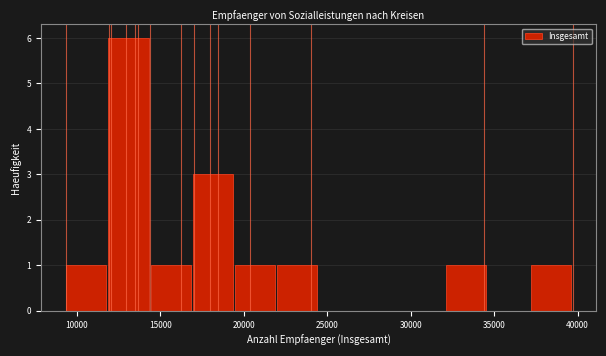

Reading left to right, transcribe this chart: for each bar, give the range it covers on the x-axis and its height. Neither the bar edges nor the heights are printed on the chart, so give them approximately, as read against the axes.

9500 to 12000: 1
12000 to 14500: 6
14500 to 17000: 1
17000 to 19500: 3
19500 to 22000: 1
22000 to 24500: 1
24500 to 27000: 0
27000 to 29500: 0
29500 to 32000: 0
32000 to 34500: 1
34500 to 37000: 0
37000 to 39500: 1